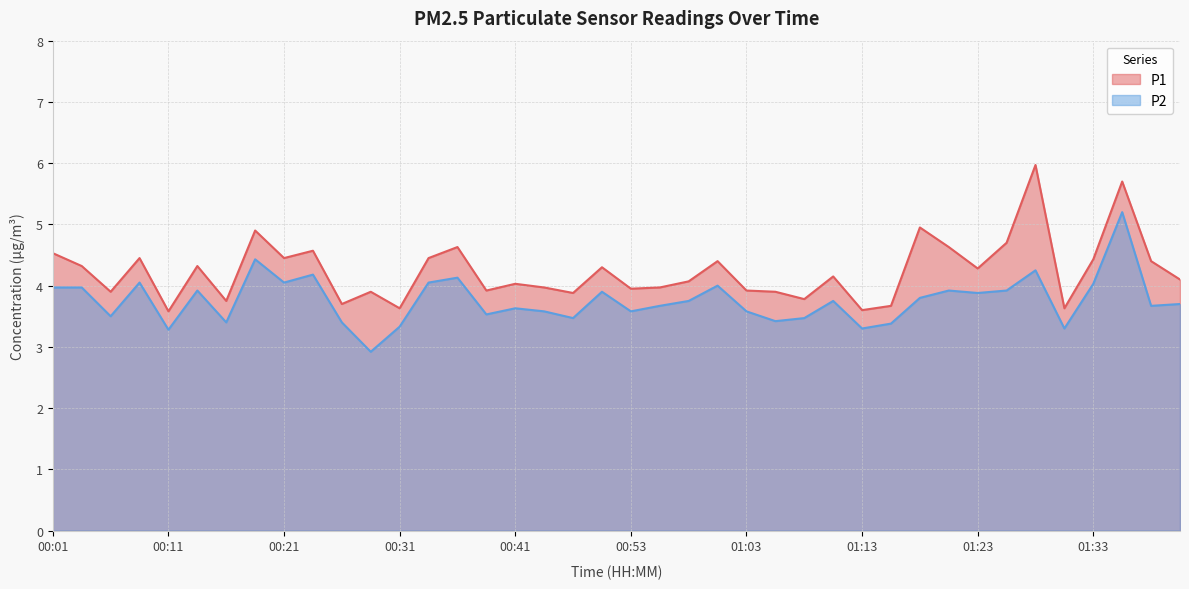

Reading left to right, extract all data points from this chart.

P1: 00:01=4.5	00:04=4.3	00:06=3.9	00:09=4.5	00:11=3.6	00:14=4.3	00:16=3.8	00:19=4.9	00:21=4.5	00:24=4.6	00:26=3.7	00:29=3.9	00:31=3.6	00:33=4.5	00:36=4.6	00:38=3.9	00:41=4.0	00:43=4.0	00:48=3.9	00:51=4.3	00:53=4.0	00:56=4.0	00:58=4.1	01:01=4.4	01:03=3.9	01:06=3.9	01:08=3.8	01:11=4.2	01:13=3.6	01:16=3.7	01:18=5.0	01:21=4.6	01:23=4.3	01:26=4.7	01:28=6.0	01:31=3.6	01:33=4.4	01:36=5.7	01:38=4.4	01:41=4.1
P2: 00:01=4.0	00:04=4.0	00:06=3.5	00:09=4.0	00:11=3.3	00:14=3.9	00:16=3.4	00:19=4.4	00:21=4.0	00:24=4.2	00:26=3.4	00:29=2.9	00:31=3.3	00:33=4.0	00:36=4.1	00:38=3.5	00:41=3.6	00:43=3.6	00:48=3.5	00:51=3.9	00:53=3.6	00:56=3.7	00:58=3.8	01:01=4.0	01:03=3.6	01:06=3.4	01:08=3.5	01:11=3.8	01:13=3.3	01:16=3.4	01:18=3.8	01:21=3.9	01:23=3.9	01:26=3.9	01:28=4.2	01:31=3.3	01:33=4.0	01:36=5.2	01:38=3.7	01:41=3.7